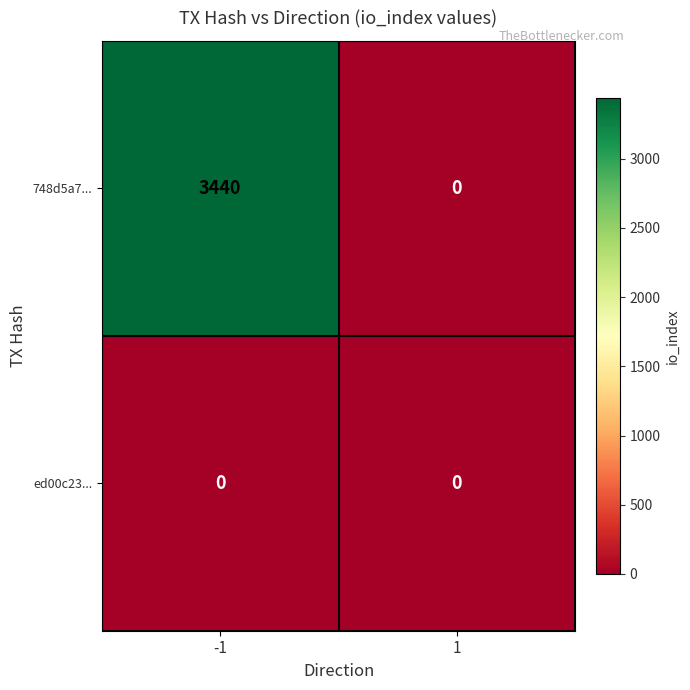

At which category is the sum across all series the highest?

-1